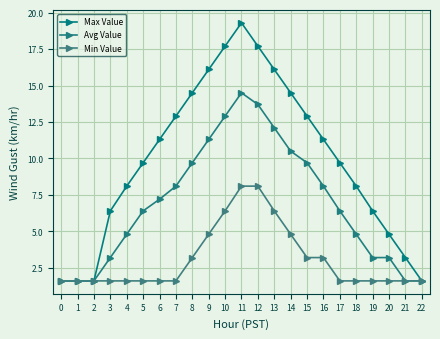

Count the number of categories in the chart.

23